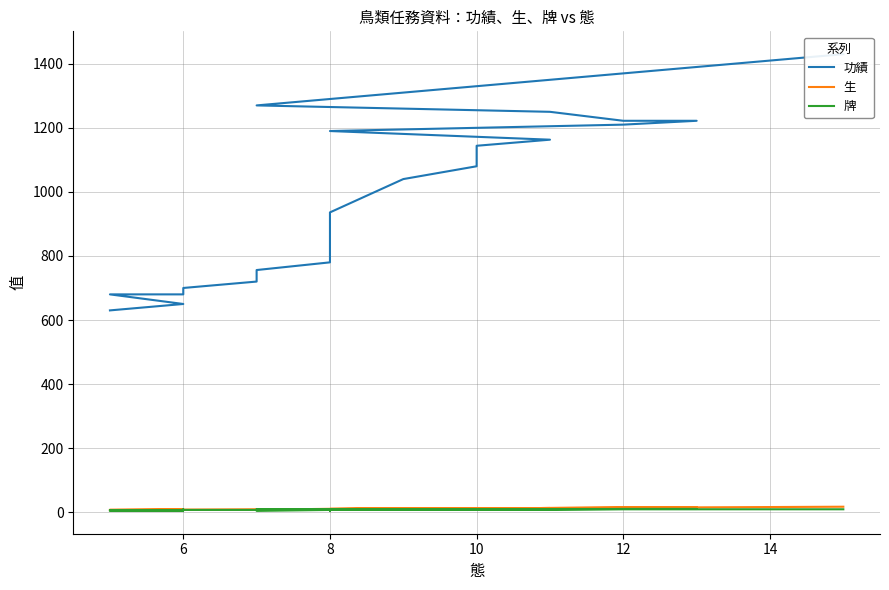

What is the lowest value of the 功績 series?

630